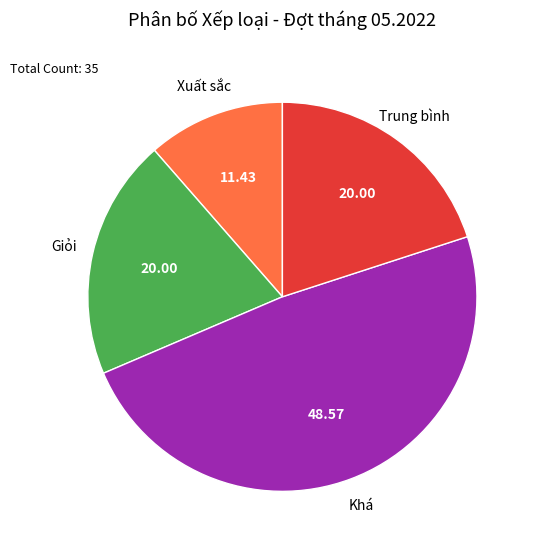

Is there a majority slice in this chart?

No